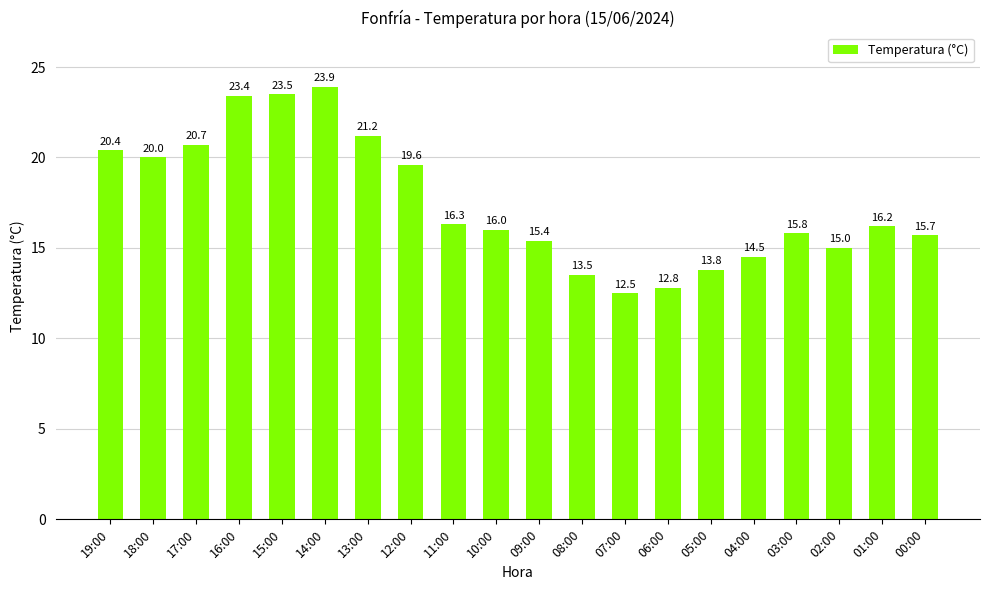

Are the bars horizontal?

No